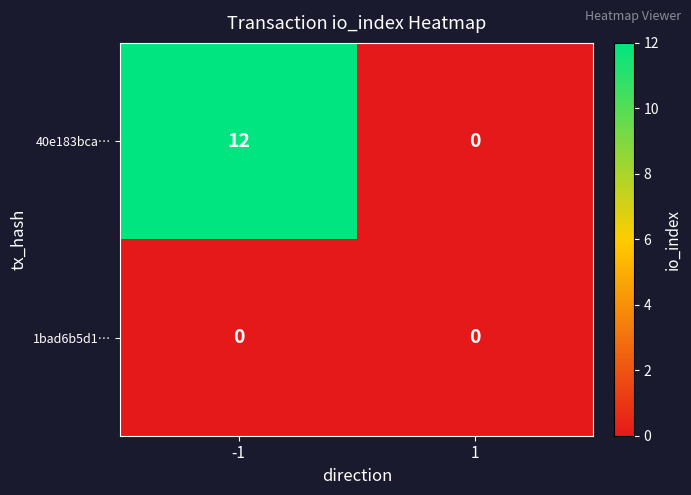

Rank the series by their maximum value, from lowest to highest.

1bad6b5d1…, 40e183bca…